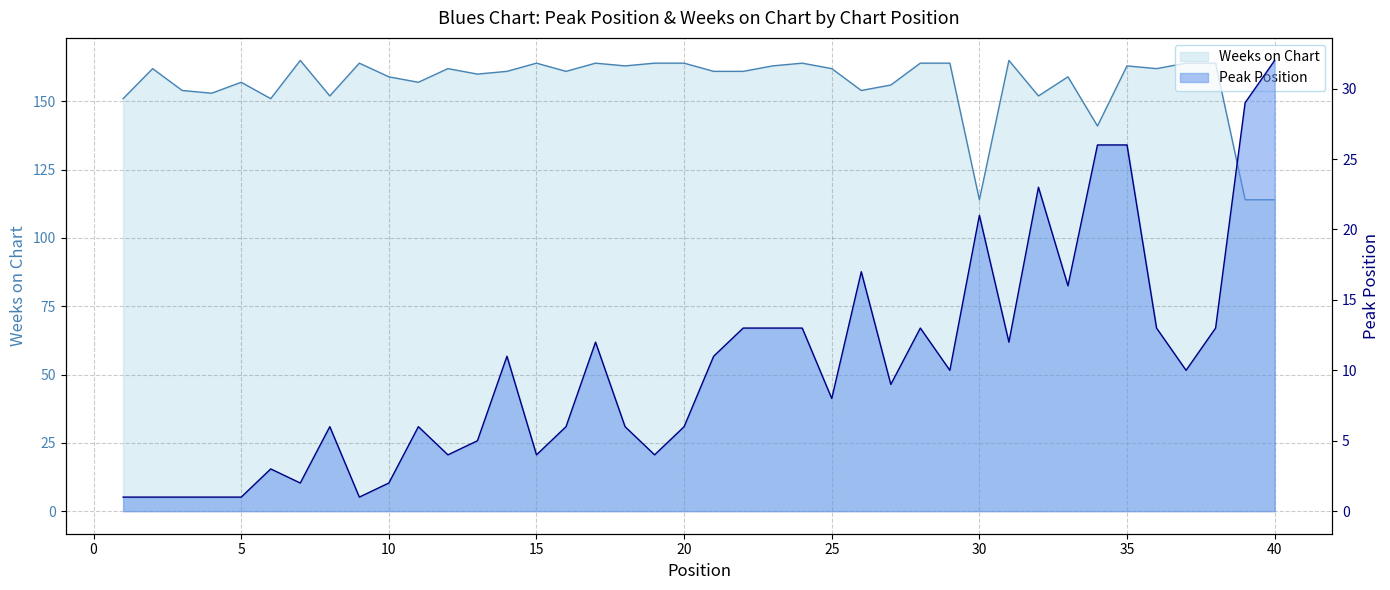

Rank the series at 31 from highest to lowest value.

Weeks on Chart, Peak Position